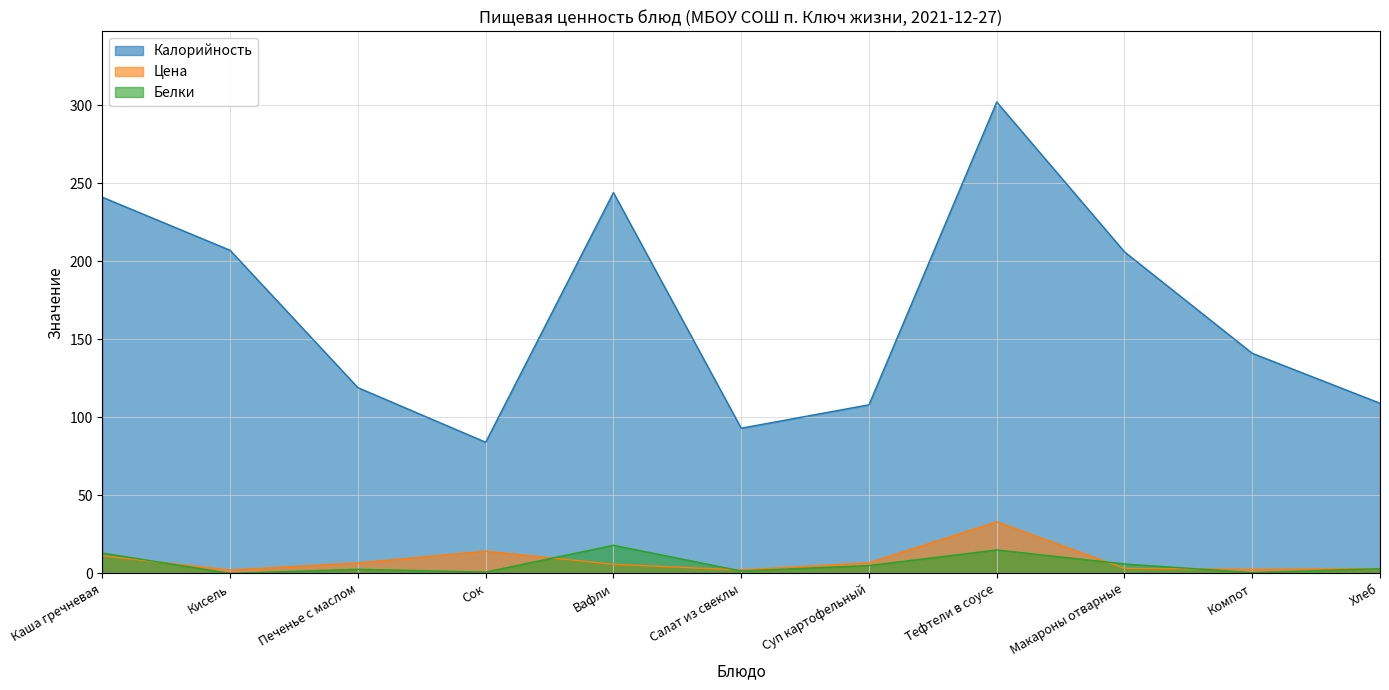

How many data points in Калорийность are above 141?

5